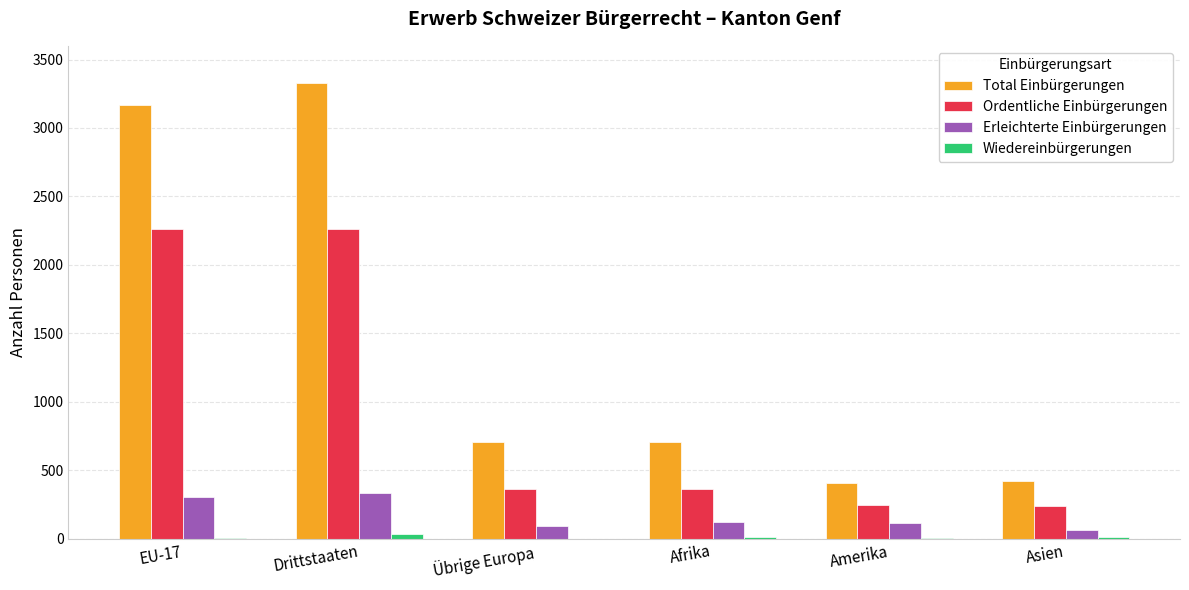

Which series has the largest total across all categories?

Total Einbürgerungen